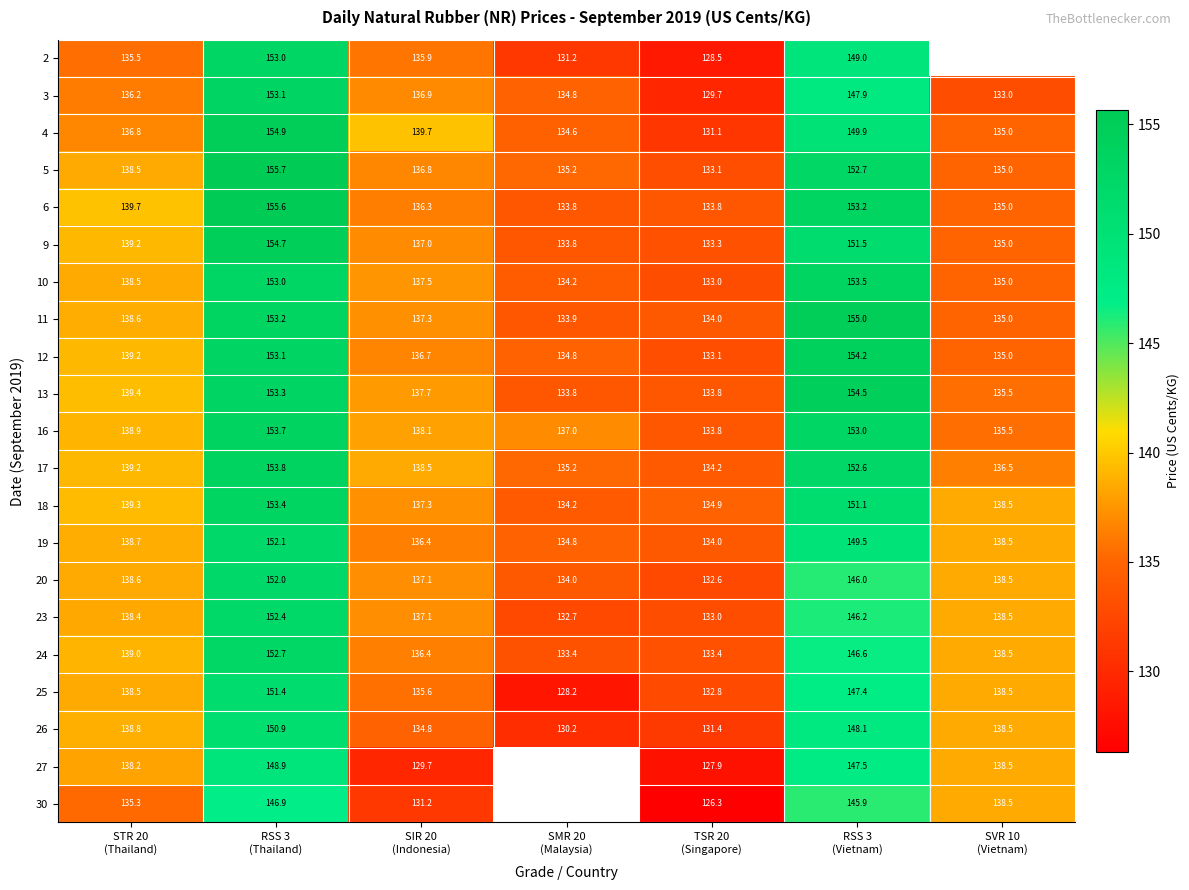

What is the total value across all series at RSS 3
(Thailand)?

3207.8